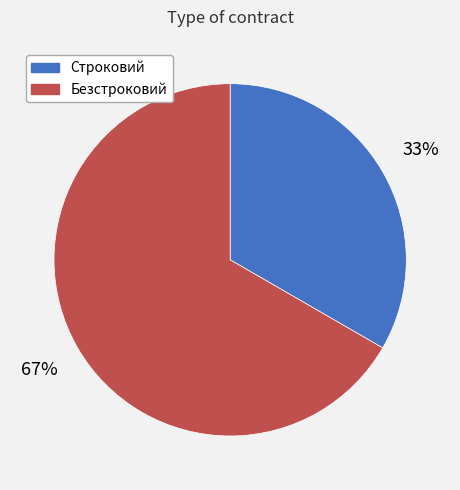

Is it true that Безстроковий is 67% of the pie?

True